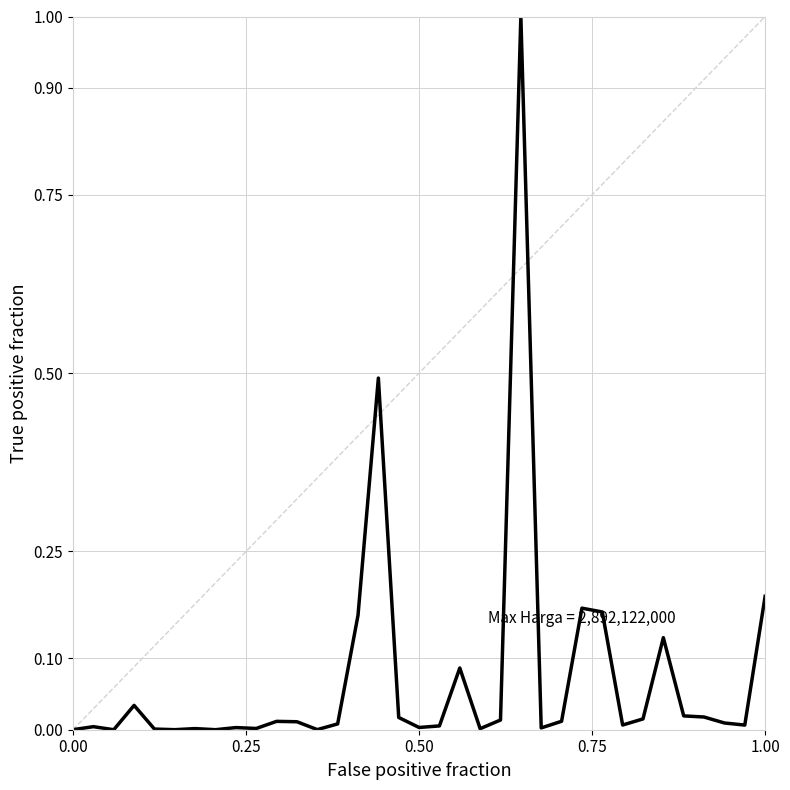

What is the difference between the maximum and minimum values?

1.0